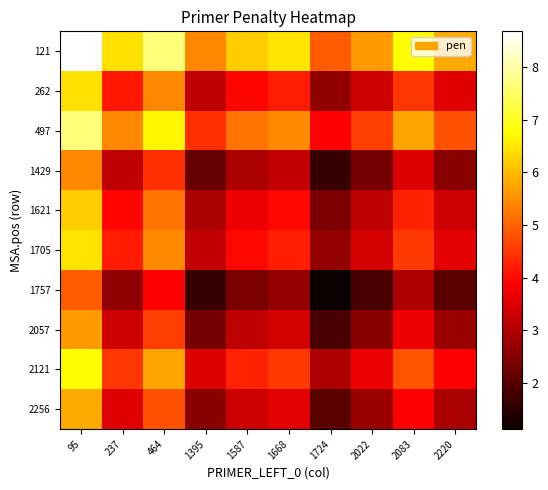

List the series in order of their peak value, lowest first.

1757, 1429, 2057, 2256, 1621, 262, 1705, 2121, 497, 121